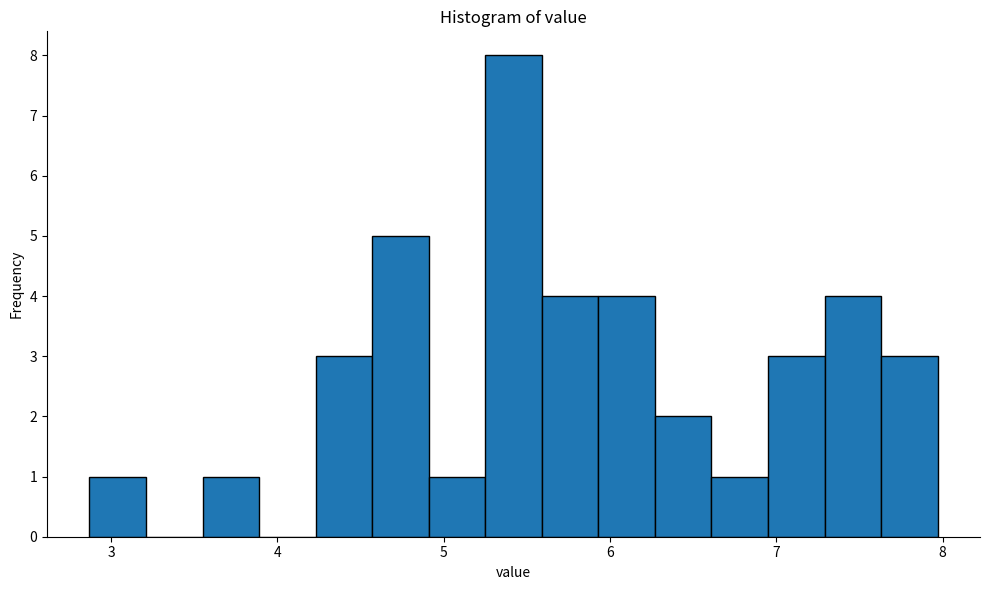

Read against the x-axis, roughly where is the centre of the tallest bar?

5.4